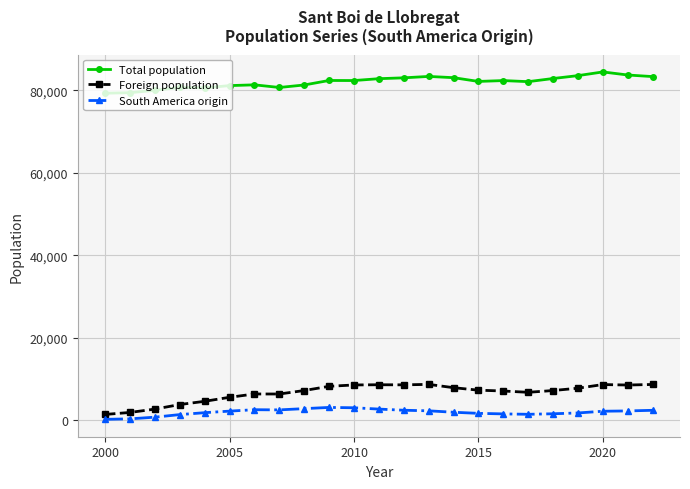

True or false: Total population and South America origin intersect in this chart.

False